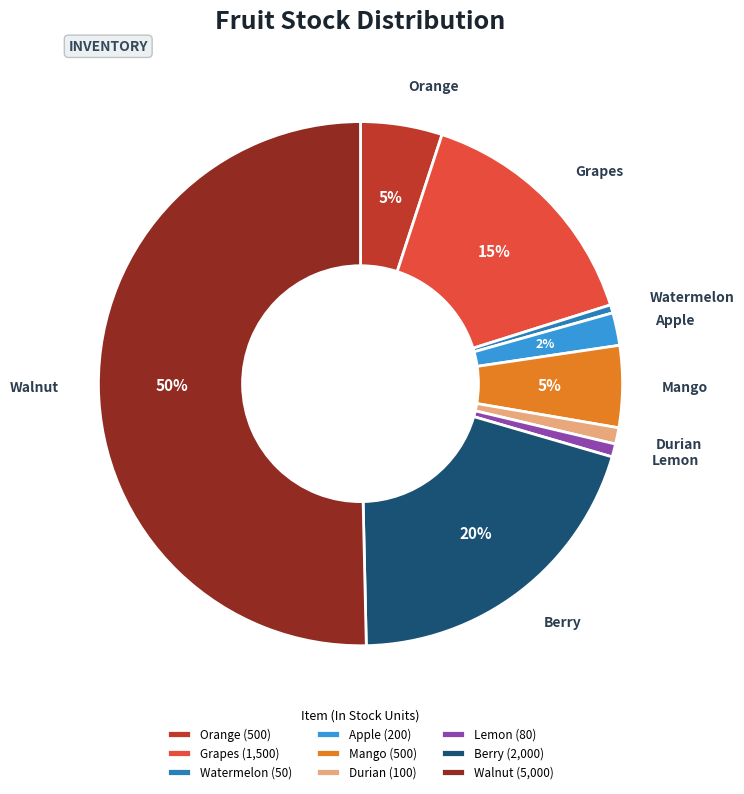

True or false: Grapes (1,500) accounts for 30% of the total.

False